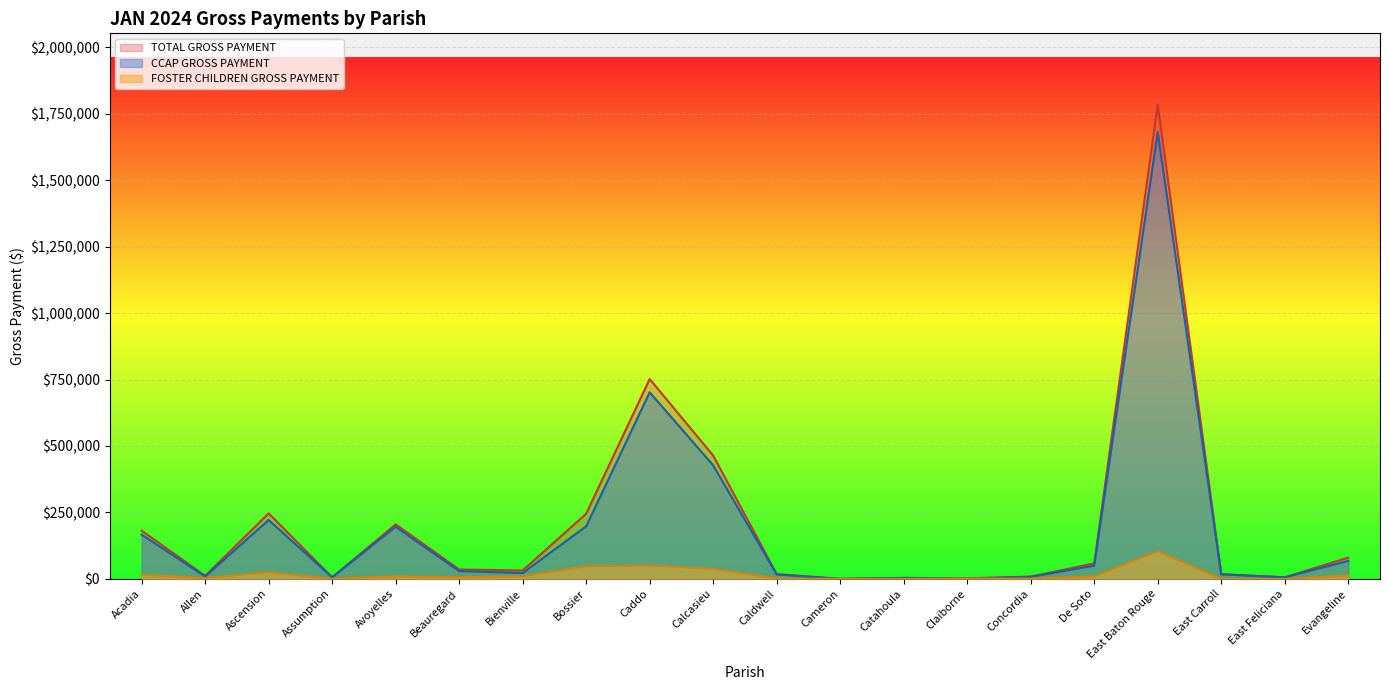

What is the sum of all CCAP GROSS PAYMENT values?

3828023.1